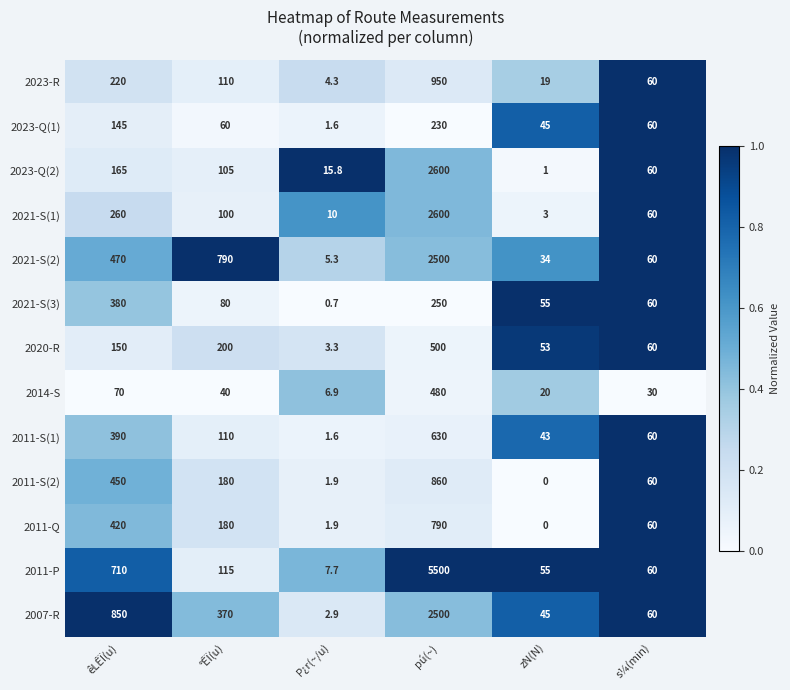

Count the number of data series in this chart.

13